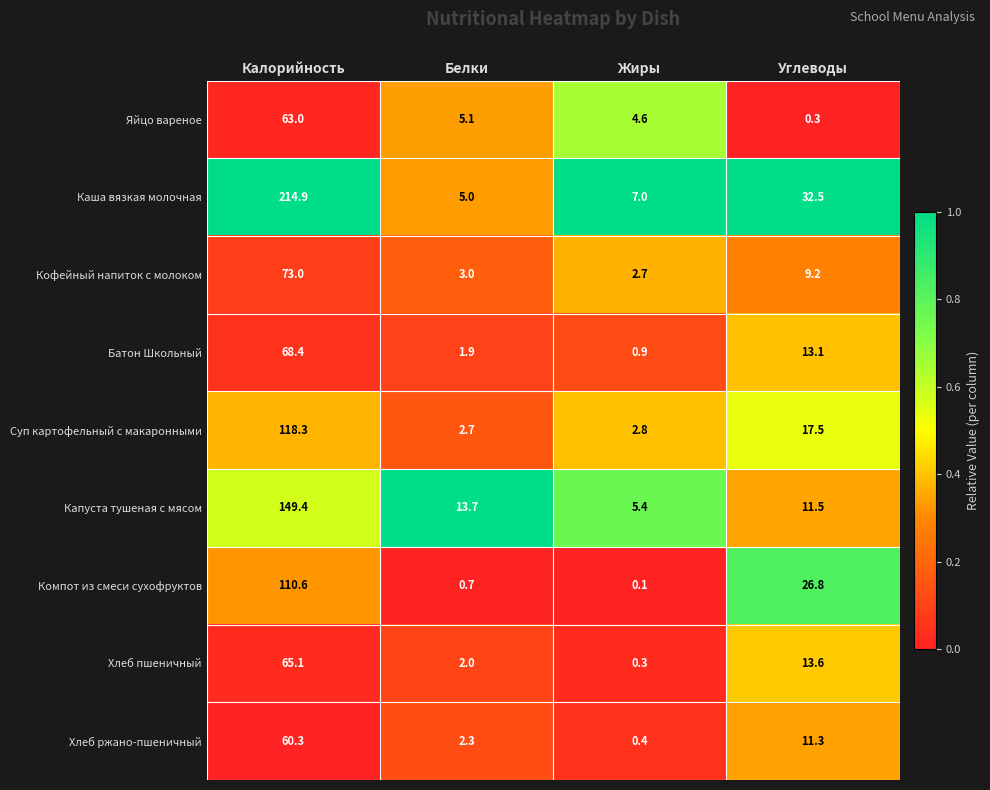

Count the number of categories in the chart.

4